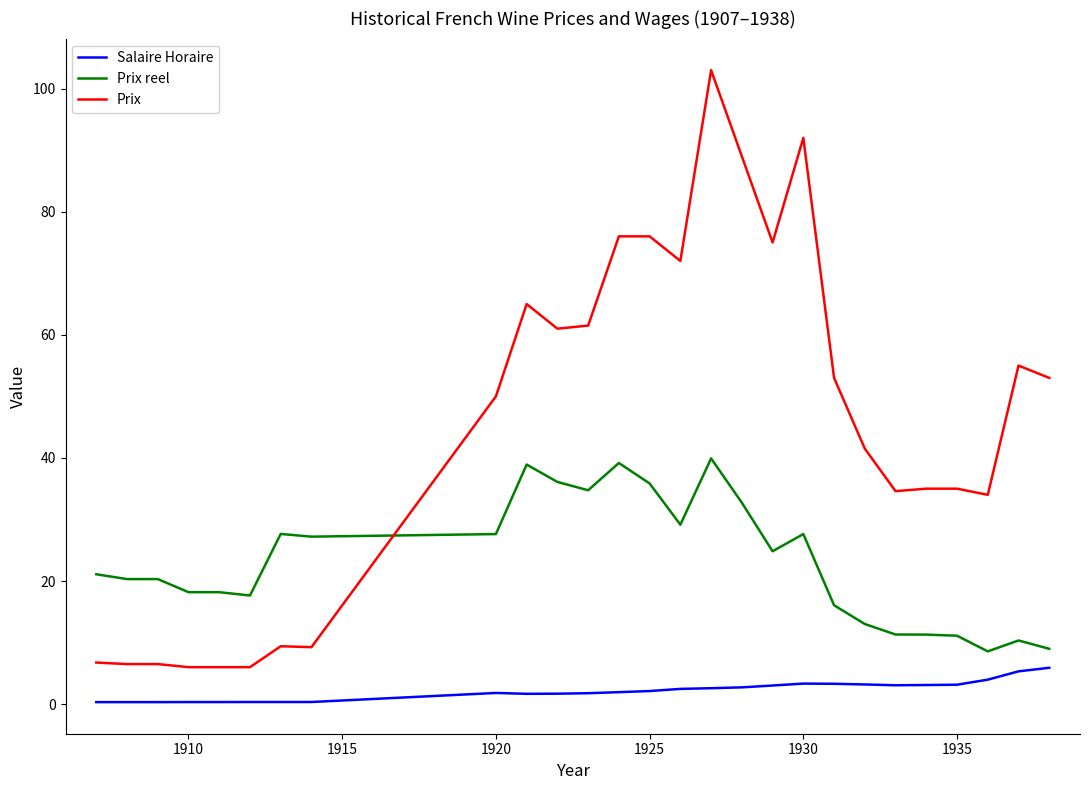

How many intersections are there between Prix reel and Prix?

1